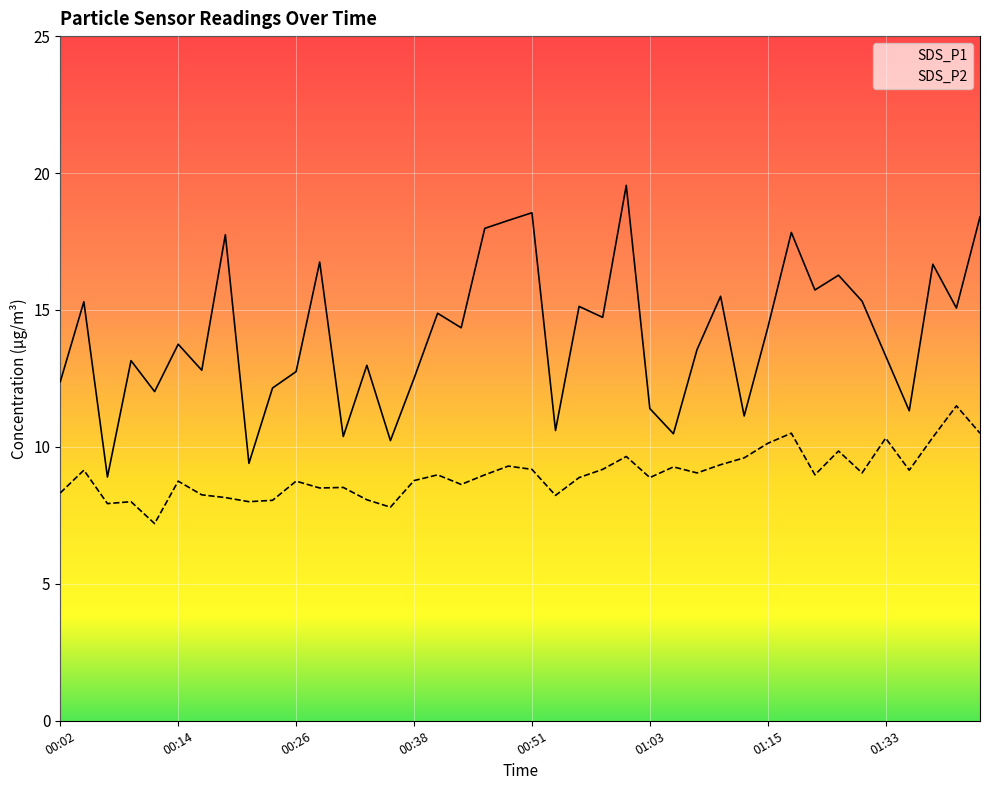

Rank the series by their maximum value, from highest to lowest.

SDS_P1, SDS_P2